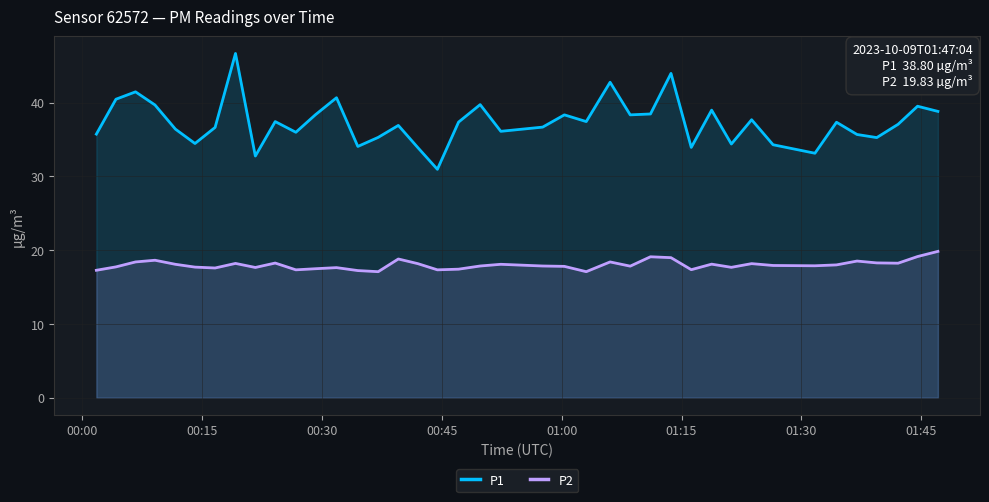

What are all the series names shown in the legend?

P1, P2